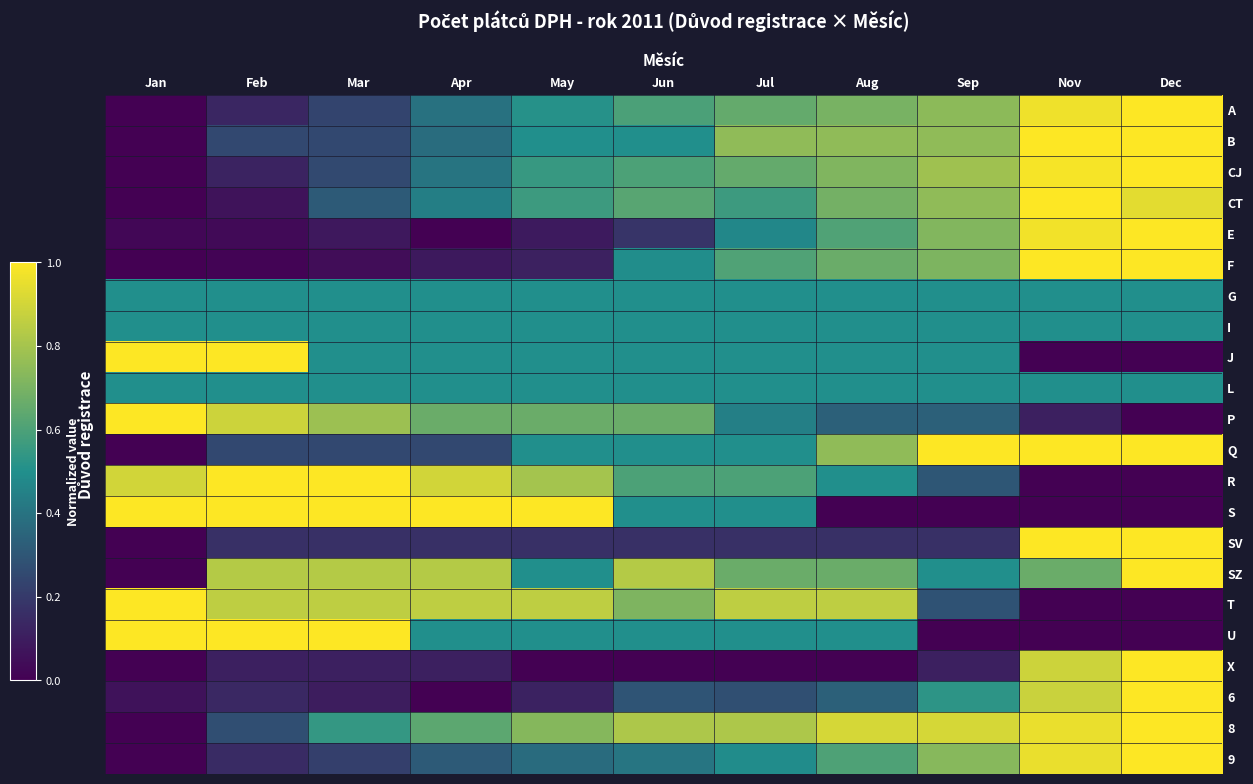

What is the difference between the highest and lowest values at Sep?

1.0